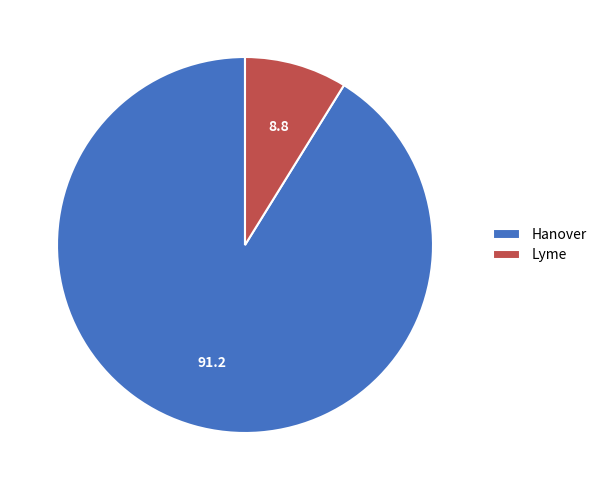

Between Hanover and Lyme, which is larger?

Hanover